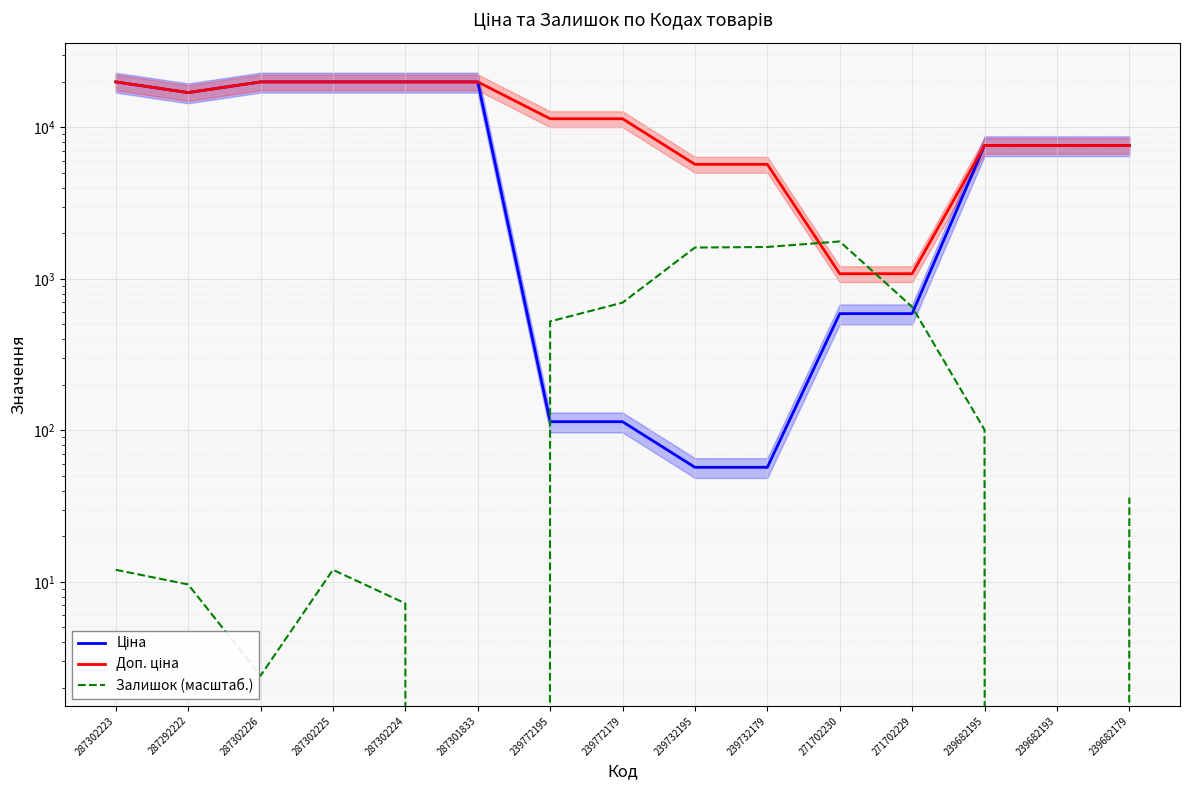

How many categories are shown in the chart?

15